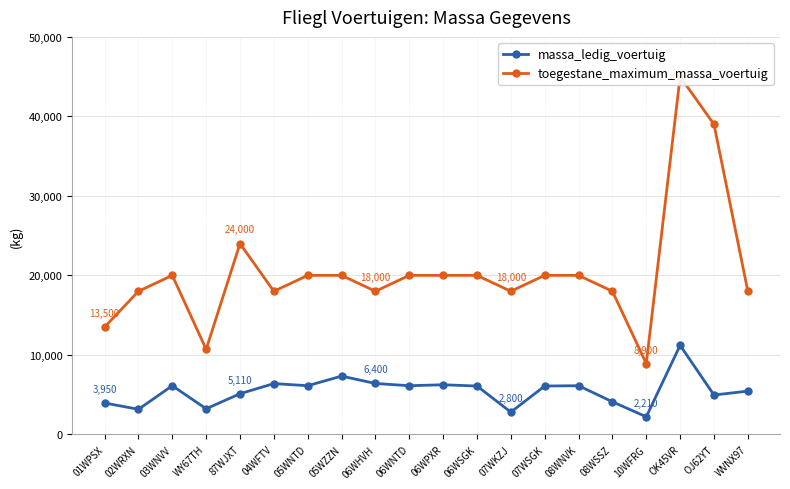

Which has a higher value, WY67TH or 06WPXR?

06WPXR